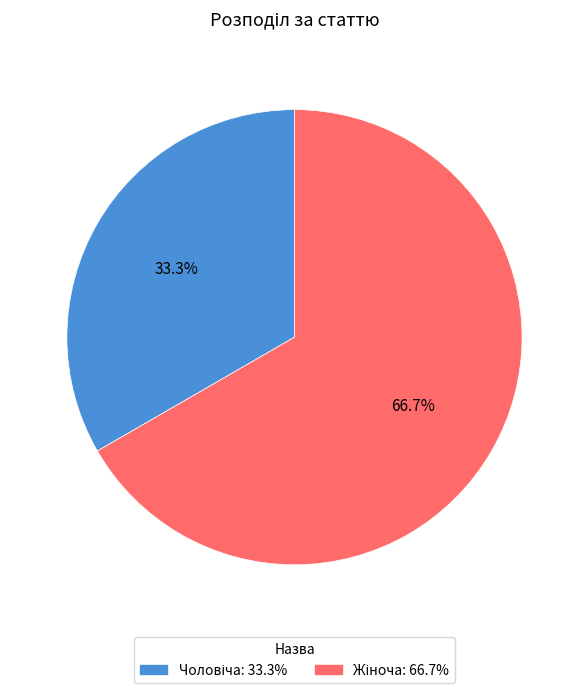

Does any single category account for the majority?

Yes